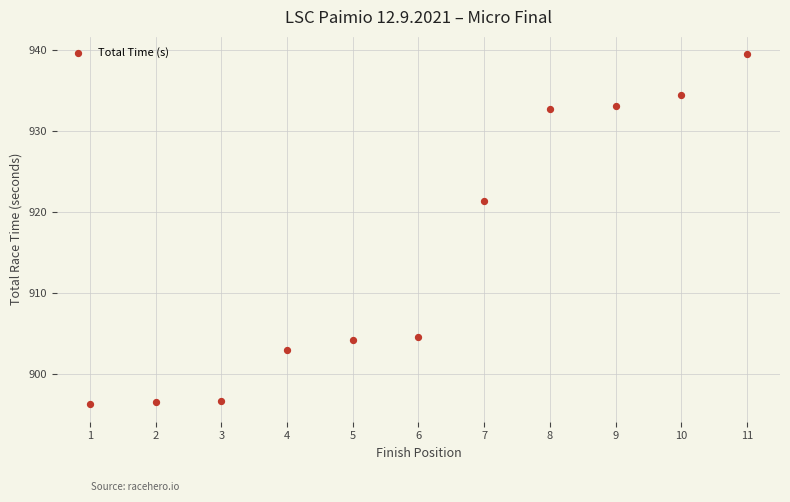

What Y value in the scatter plot is closest to 917?

921.4